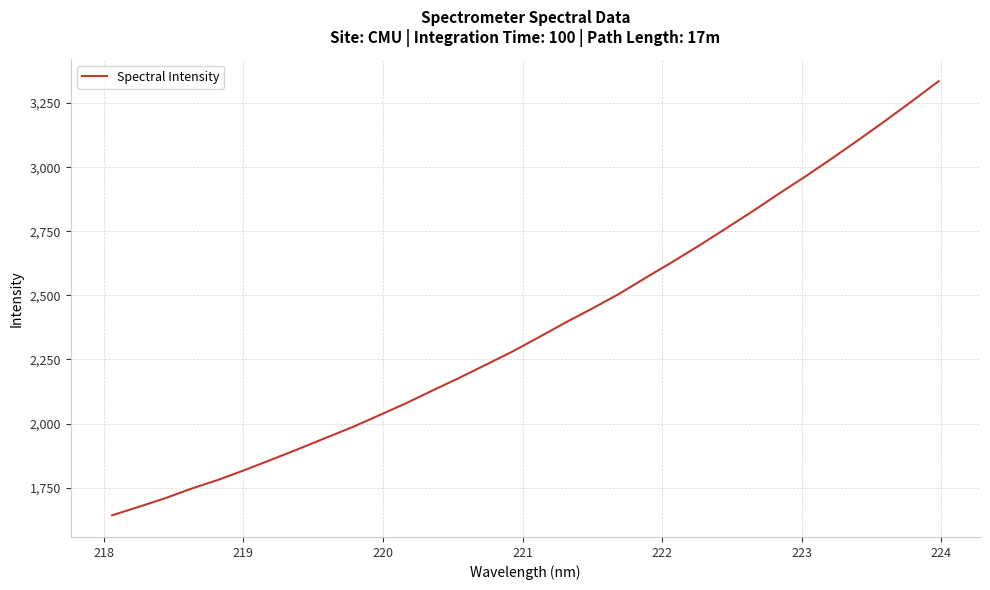

How many values exceed 2336?

16